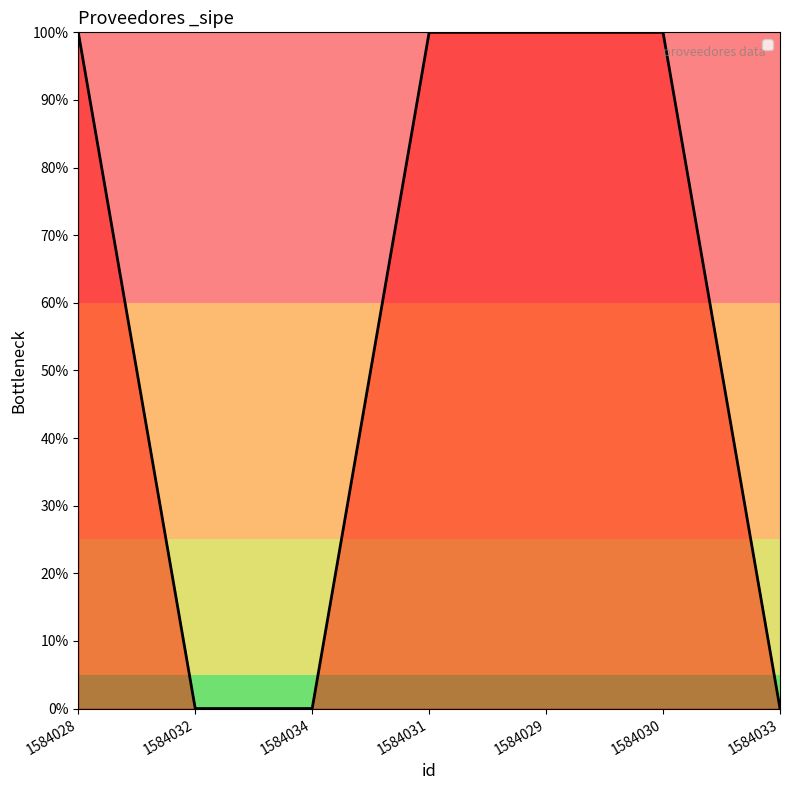

Is this an area chart (filled region under the line)?

No